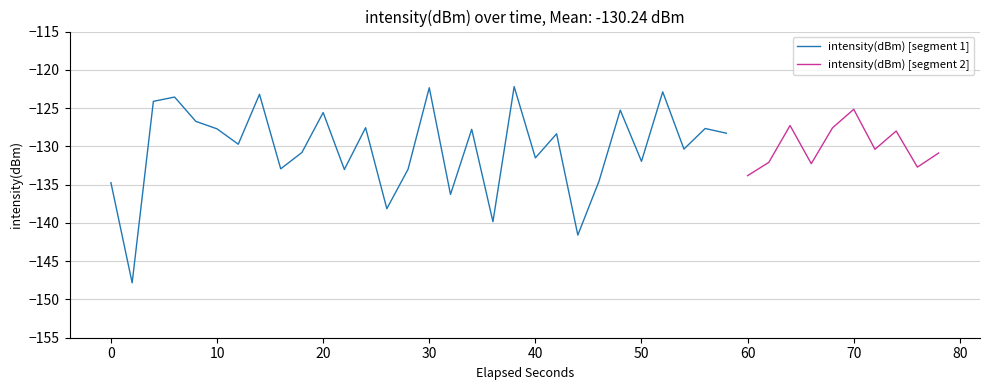

What is the difference between the second highest and second lowest values?

19.3